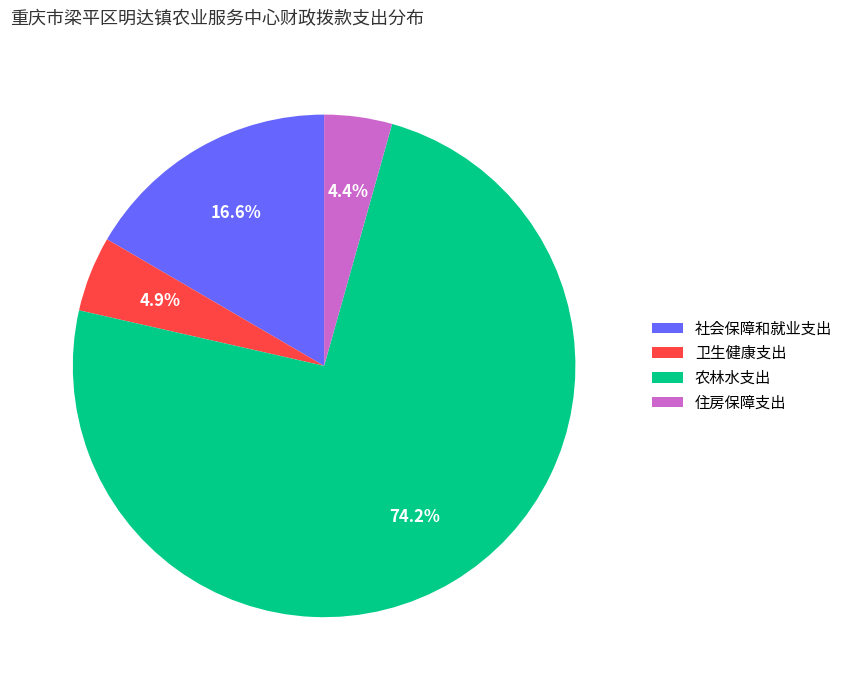

What is the ratio of the value at 卫生健康支出 to the value at 住房保障支出?

1.1